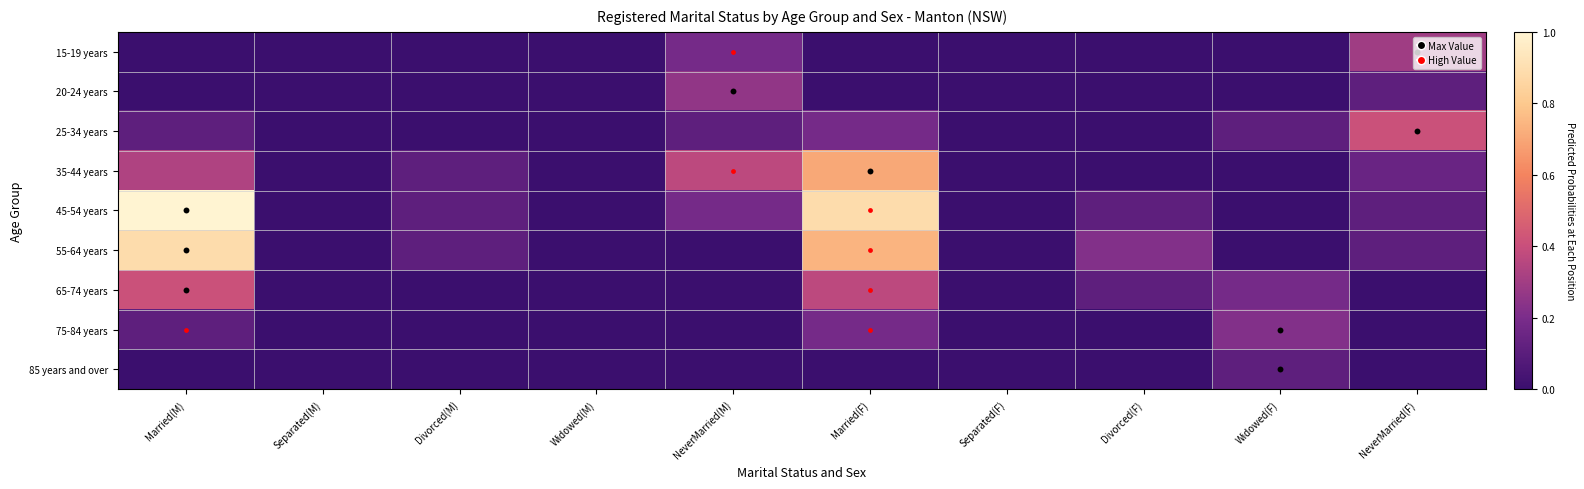

Rank the series at NeverMarried(M) from highest to lowest value.

35-44 years, 20-24 years, 15-19 years, 45-54 years, 25-34 years, 55-64 years, 65-74 years, 75-84 years, 85 years and over